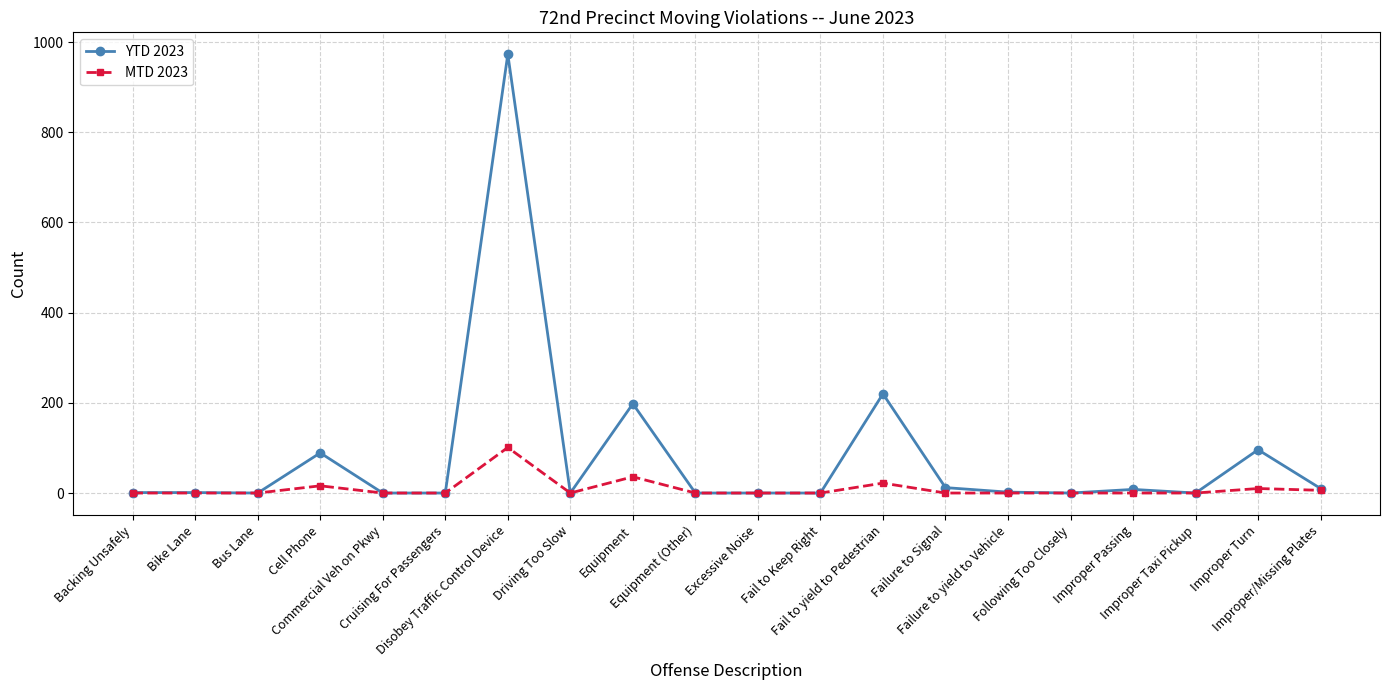

Rank the series by their average value, from highest to lowest.

YTD 2023, MTD 2023